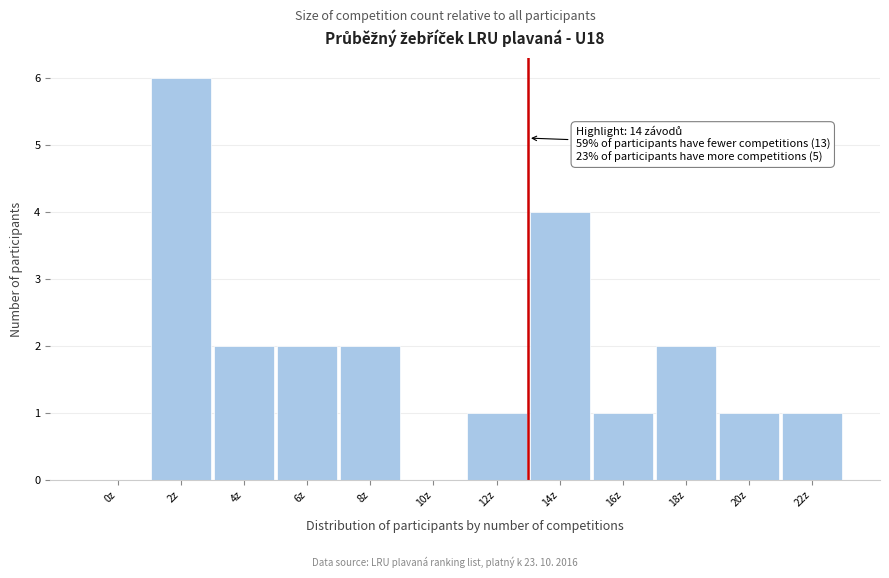

Reading left to right, what are all the values shown in this chart?

0z=0	2z=6	4z=2	6z=2	8z=2	10z=0	12z=1	14z=4	16z=1	18z=2	20z=1	22z=1